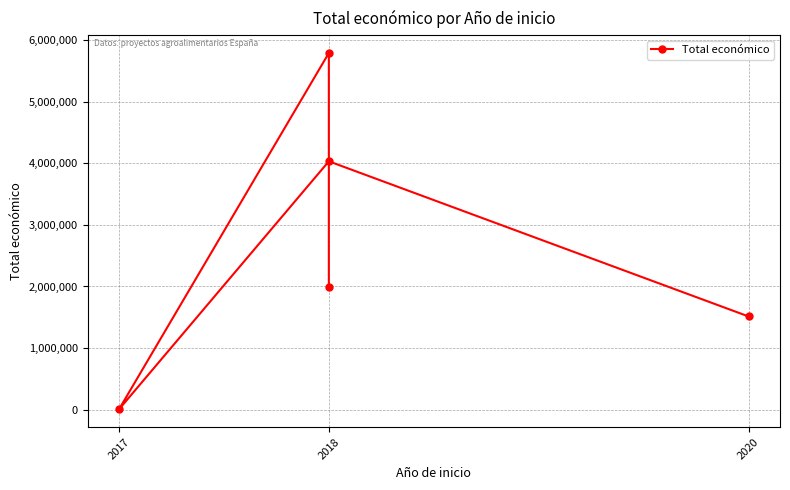

What is the difference between the values at 3 and 2018?

1758779